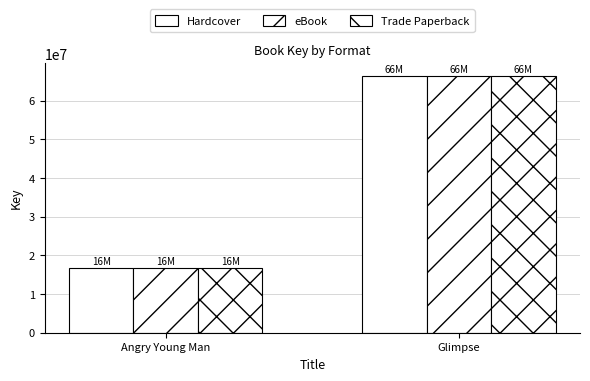

At Glimpse, list the series in order from smallest to largest.

Hardcover, eBook, Trade Paperback